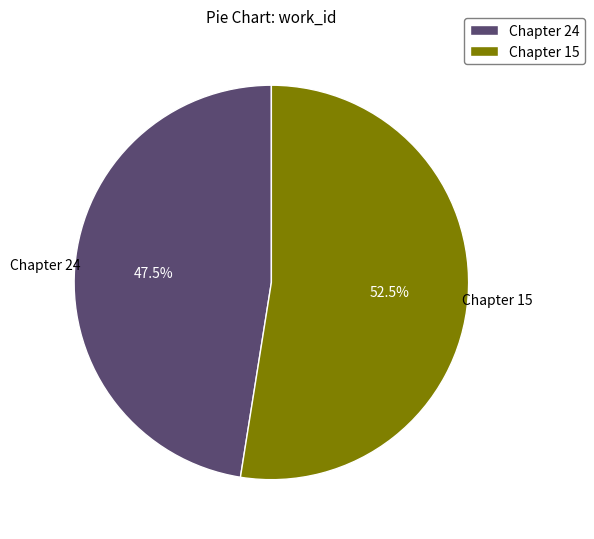

Count the number of slices in the pie.

2